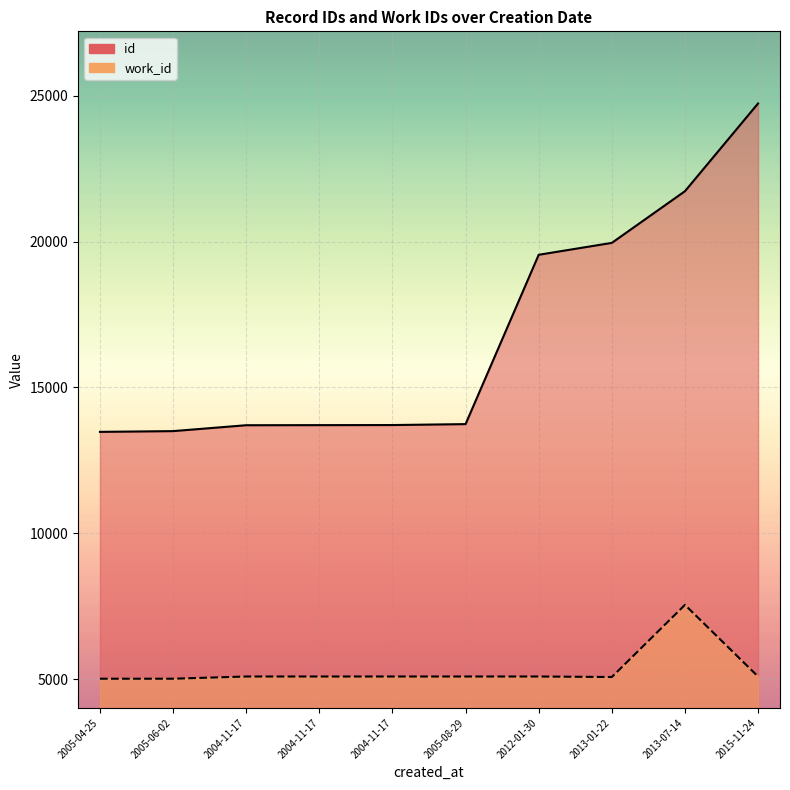

Rank the series by their maximum value, from lowest to highest.

work_id, id